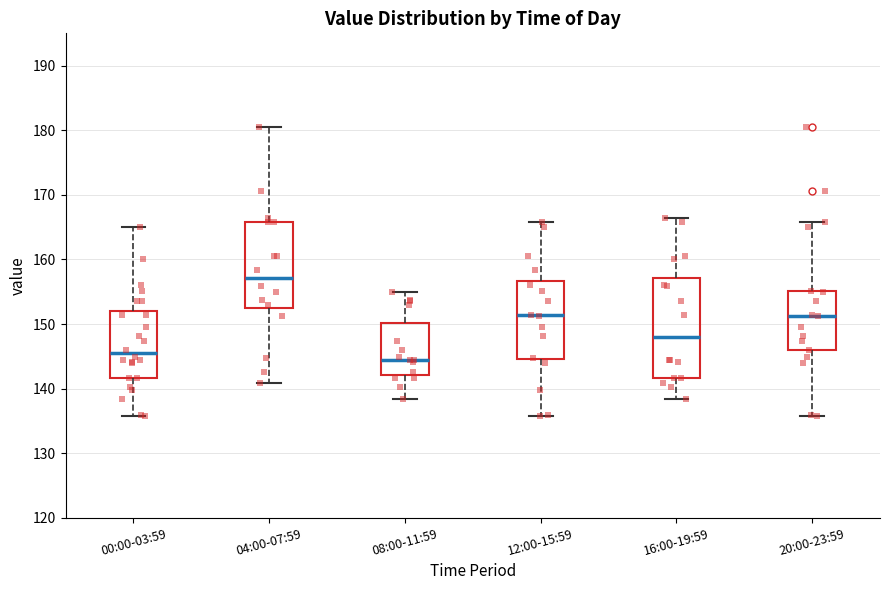

Where does the median line of the box for 00:00-03:59 sit on the y-axis? The values are not printed on the chart, so give them approximately, as read against the axis.

145